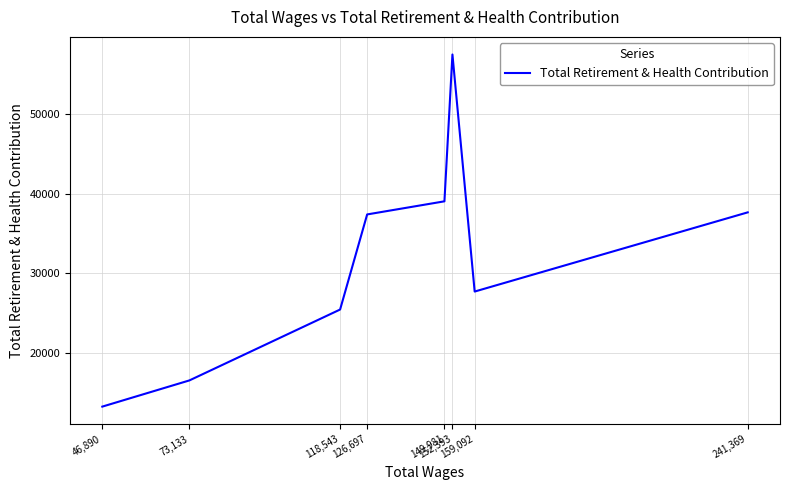

What is the sum of all values?

254717